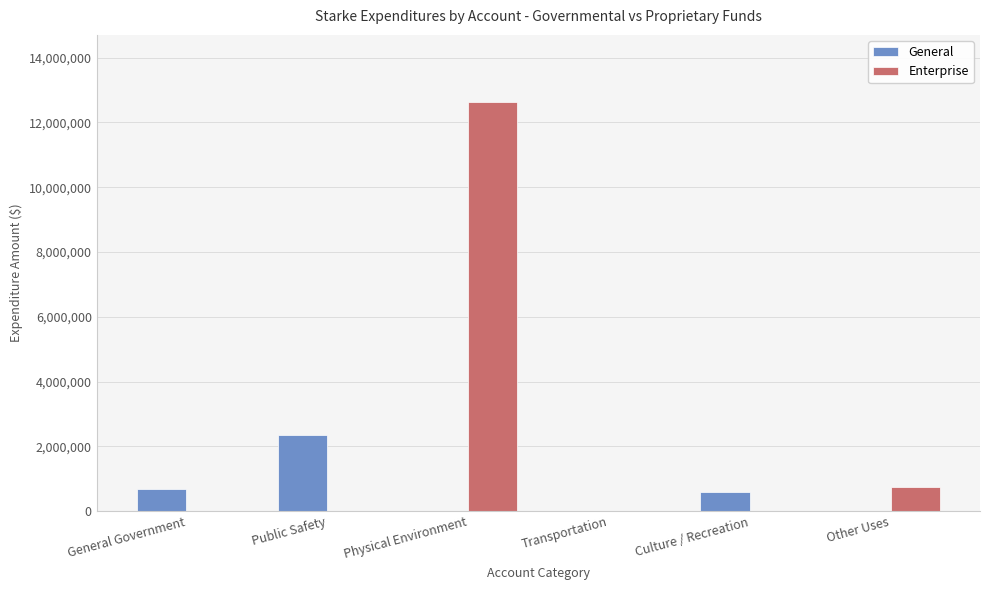

Reading left to right, list all the values displayed in this chart.

General: 700410	2359440	0	0	594108	0
Enterprise: 0	0	12638783	0	0	747083